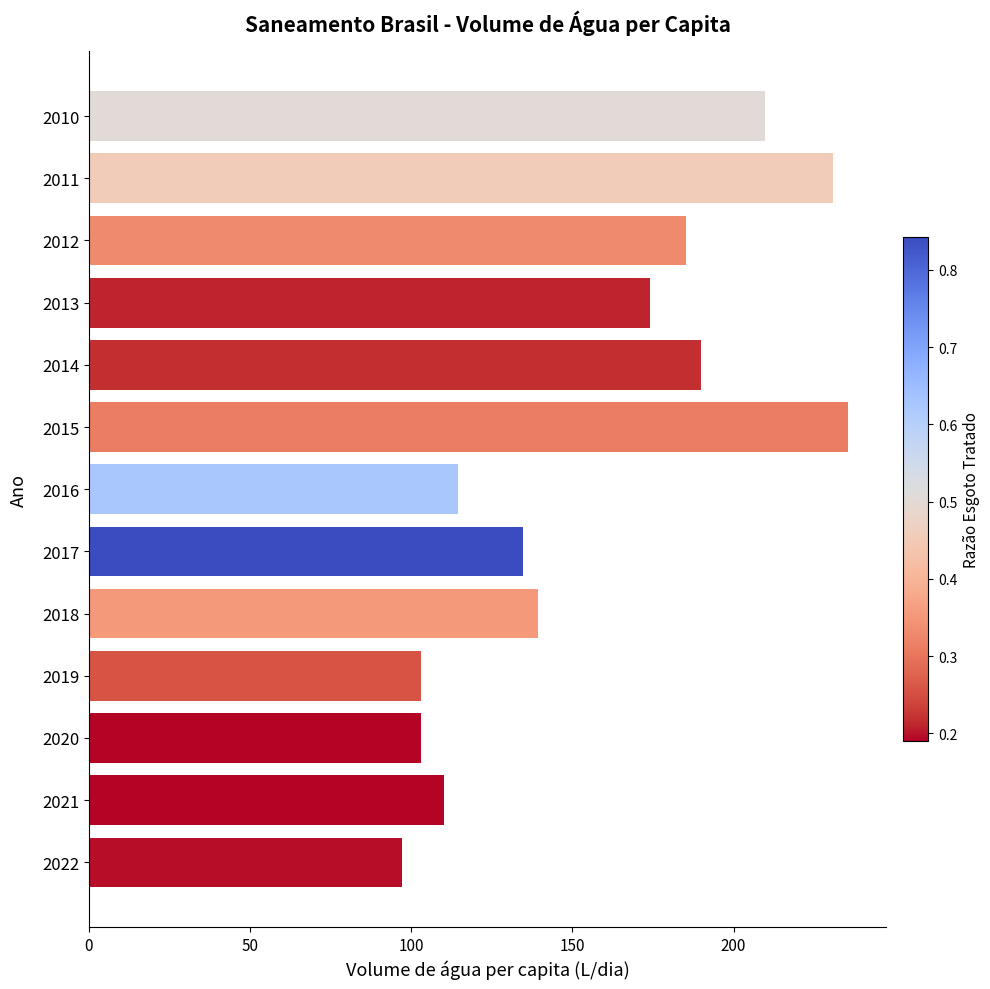

What is the change in value from 2018 to 2022?

-42.0